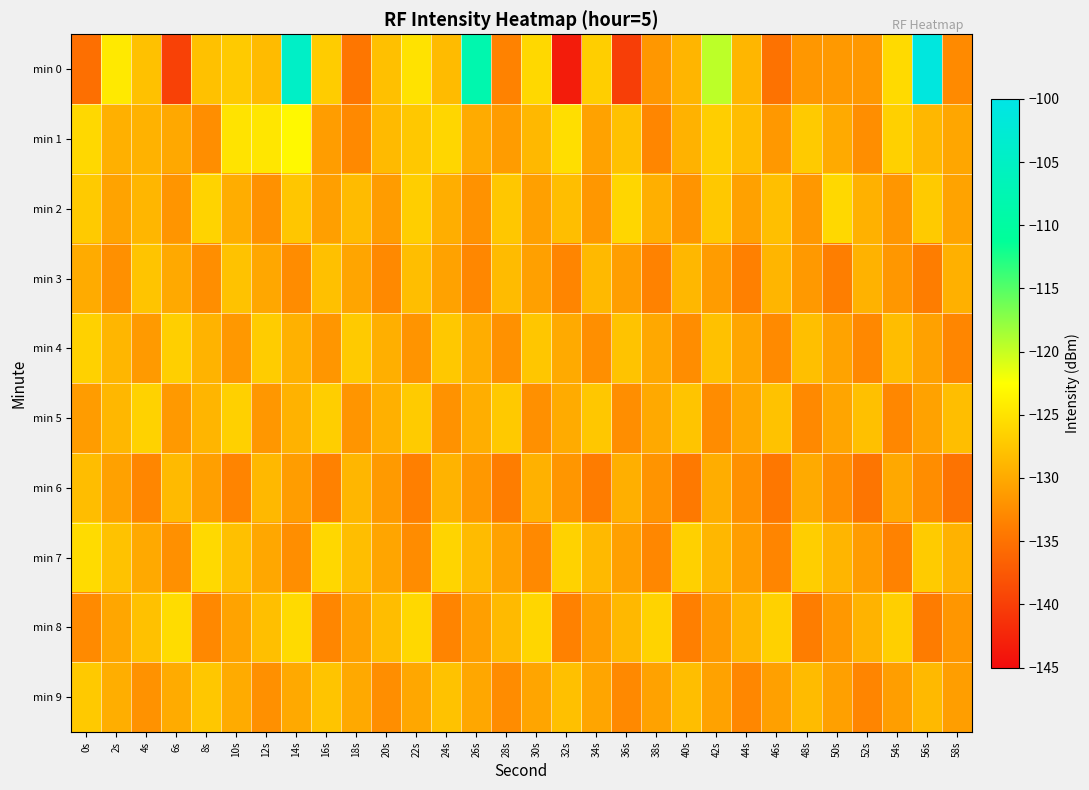

Which series has the largest range (max minus min)?

min 0